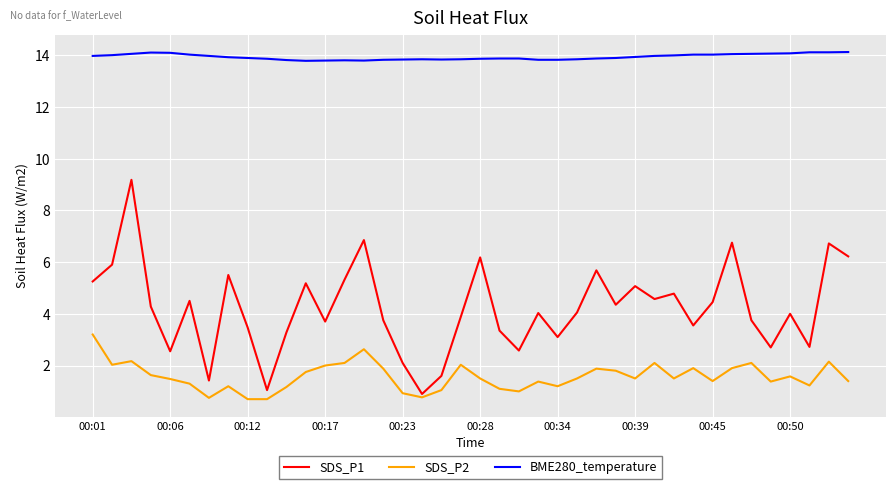

Does the chart have visible grid lines?

Yes